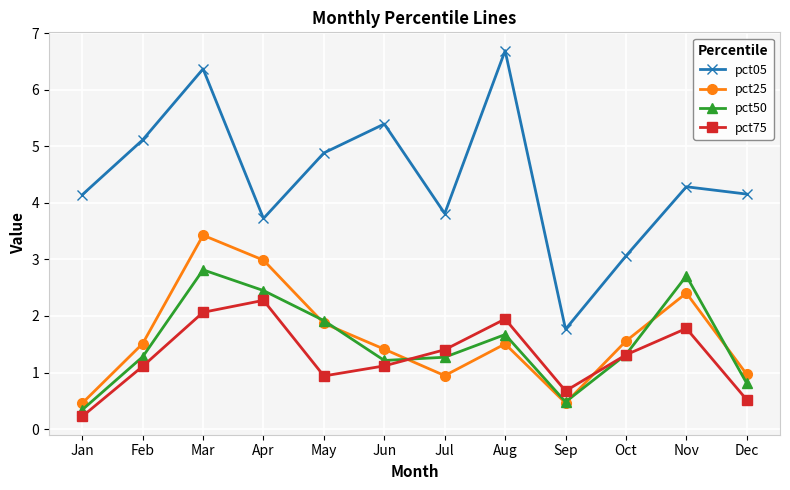

Which category has the highest value in the pct05 series?

Aug